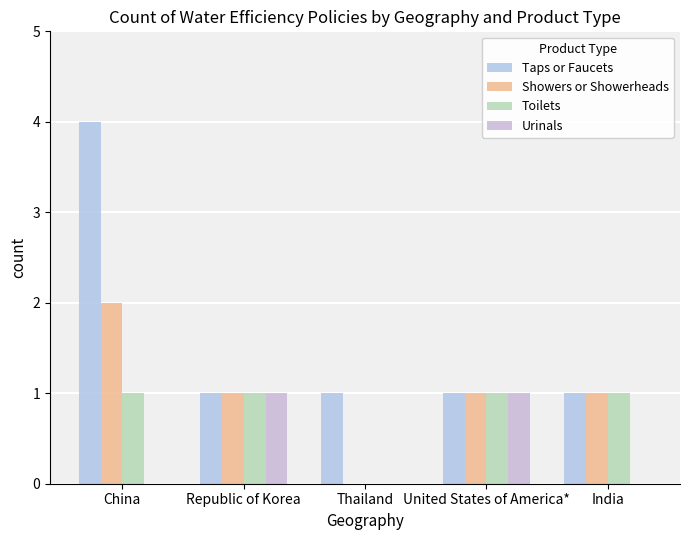

Which has a higher value, India or China?

China